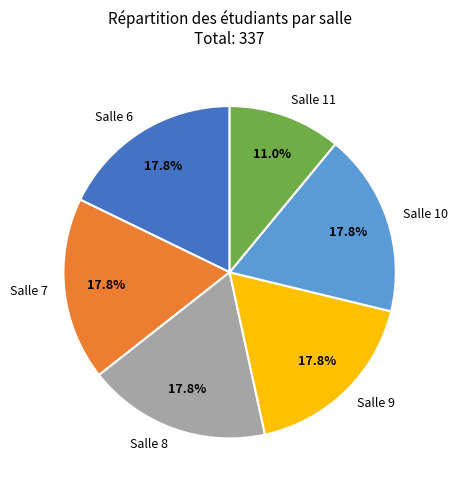

How many slices are in this pie chart?

6